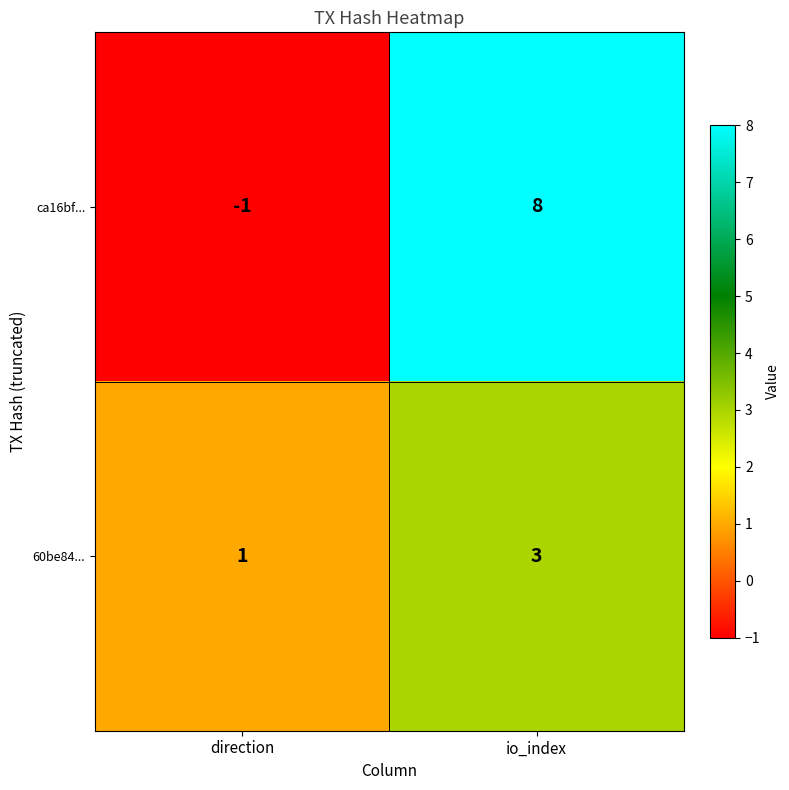

The ca16bf... series shows 8 at io_index. True or false?

True